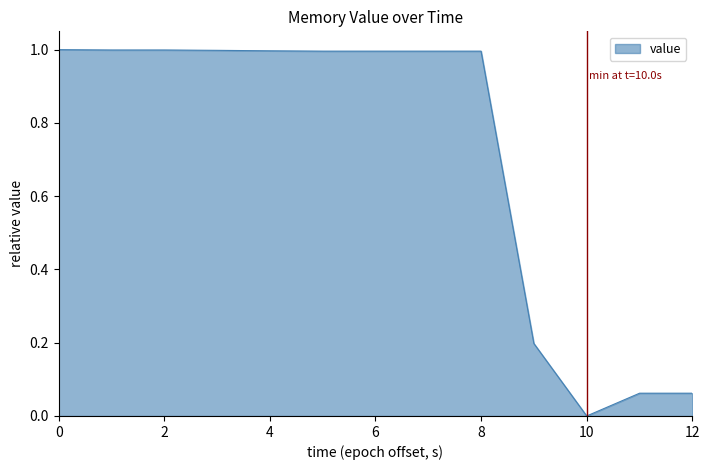

What is the greatest value displayed?

1.0